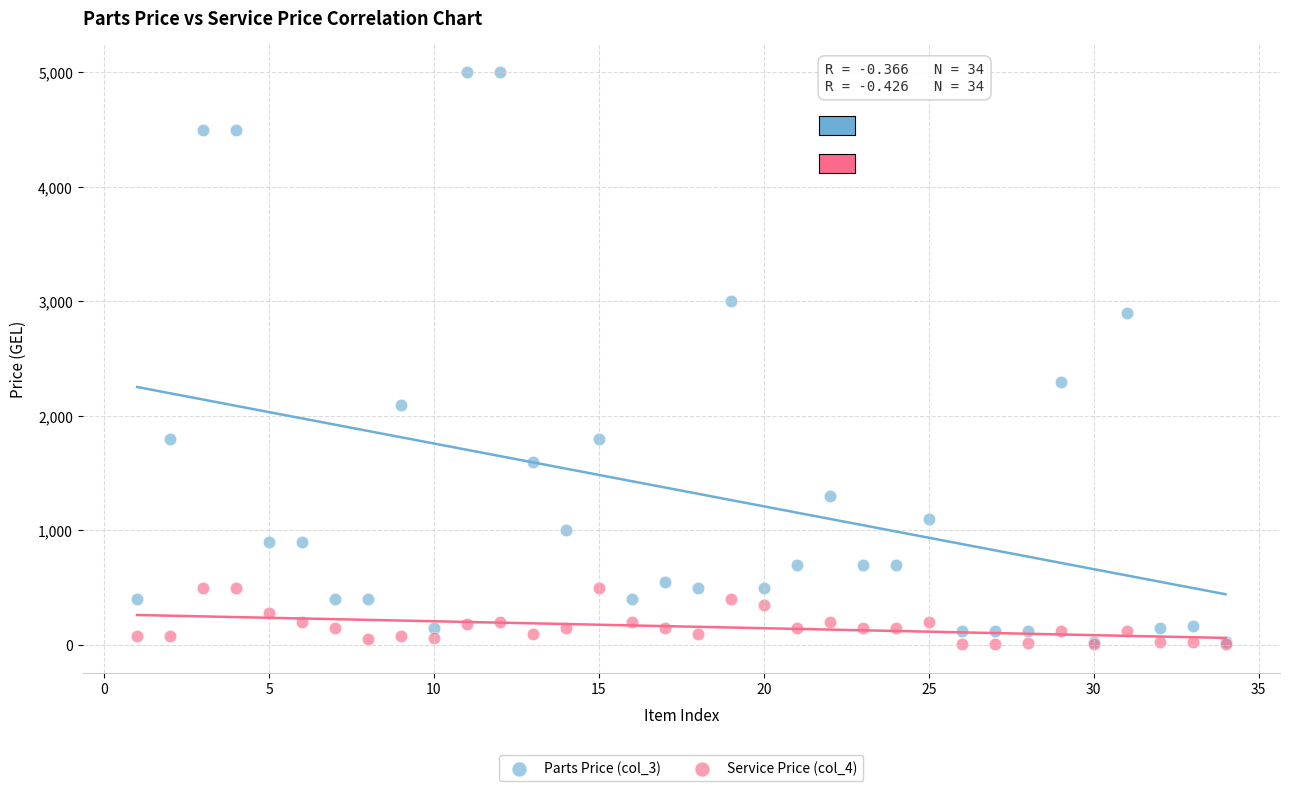

Across all series, what Y value is closest to 2503?

2300